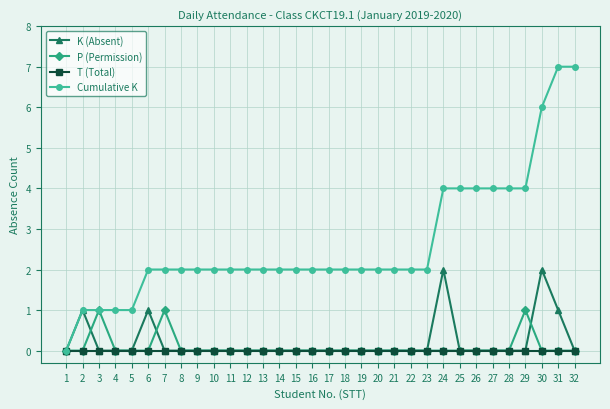

Reading left to right, extract all data points from this chart.

K (Absent): 0	1	0	0	0	1	0	0	0	0	0	0	0	0	0	0	0	0	0	0	0	0	0	2	0	0	0	0	0	2	1	0
P (Permission): 0	0	1	0	0	0	1	0	0	0	0	0	0	0	0	0	0	0	0	0	0	0	0	0	0	0	0	0	1	0	0	0
T (Total): 0	0	0	0	0	0	0	0	0	0	0	0	0	0	0	0	0	0	0	0	0	0	0	0	0	0	0	0	0	0	0	0
Cumulative K: 0	1	1	1	1	2	2	2	2	2	2	2	2	2	2	2	2	2	2	2	2	2	2	4	4	4	4	4	4	6	7	7